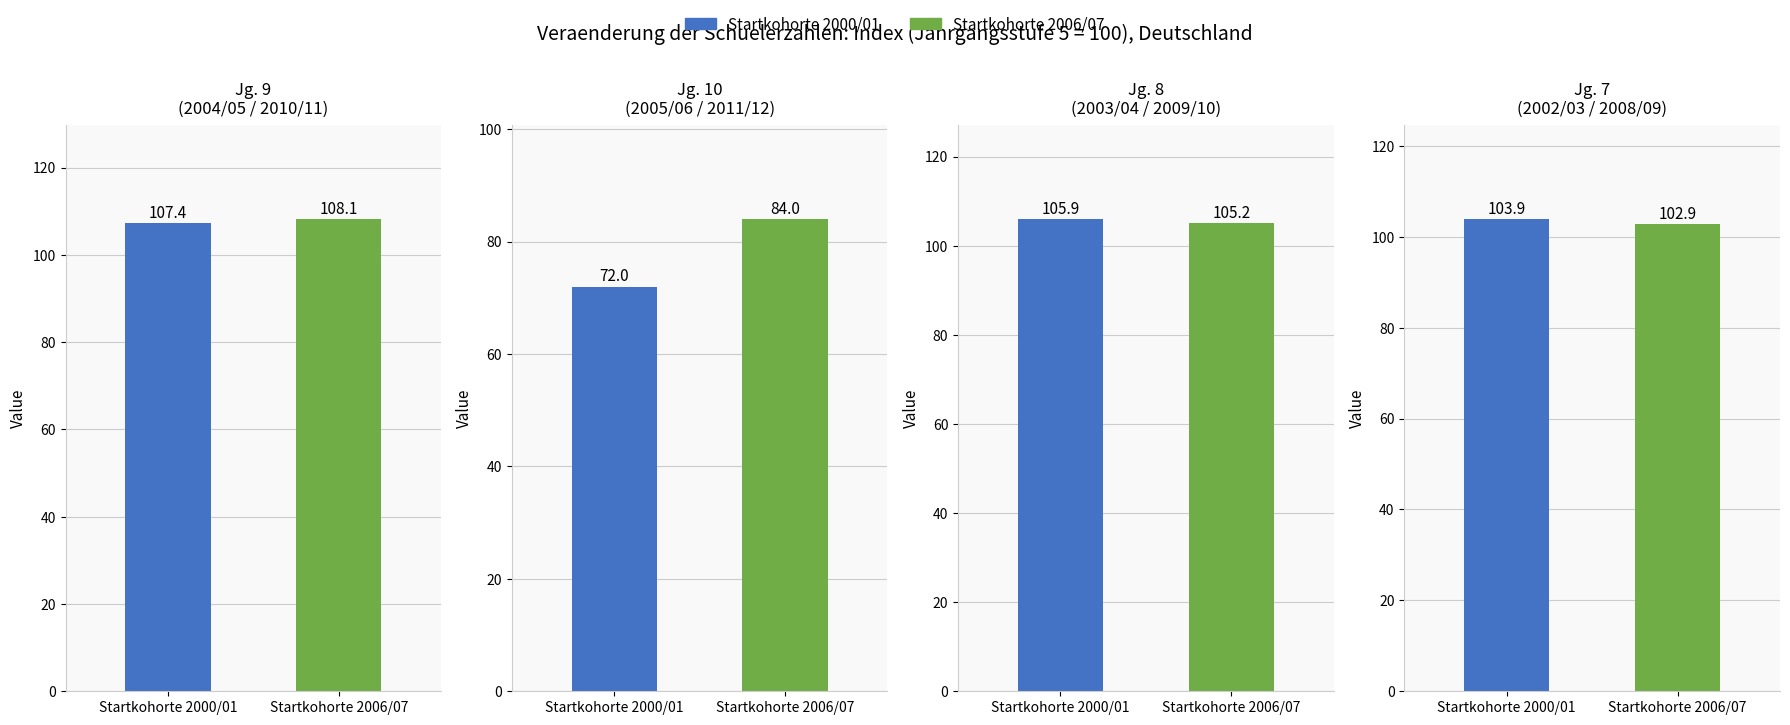

At how many categories does at least one series exceed 102?

3